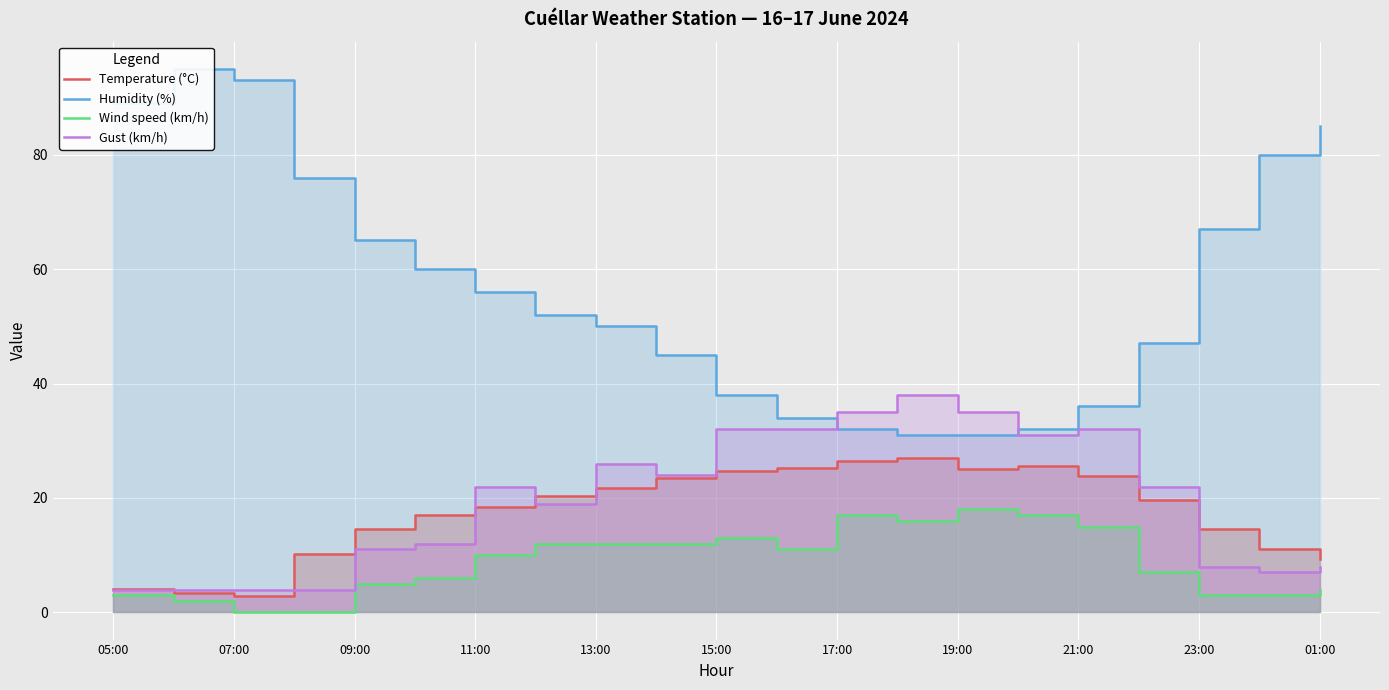

At which label does Humidity (%) first exceed 52?

05:00